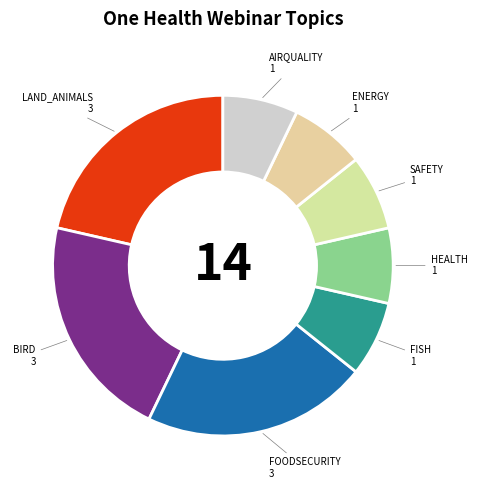

Between AIRQUALITY and LAND_ANIMALS, which is larger?

LAND_ANIMALS